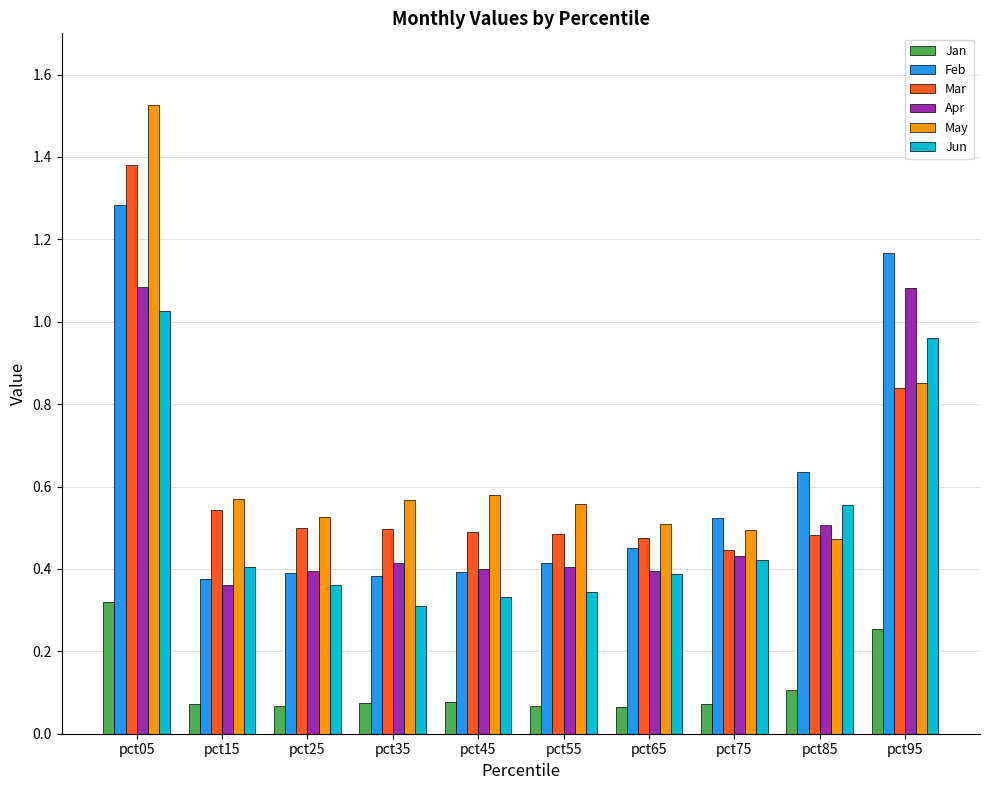

At which label does Jun reach its peak?

pct05